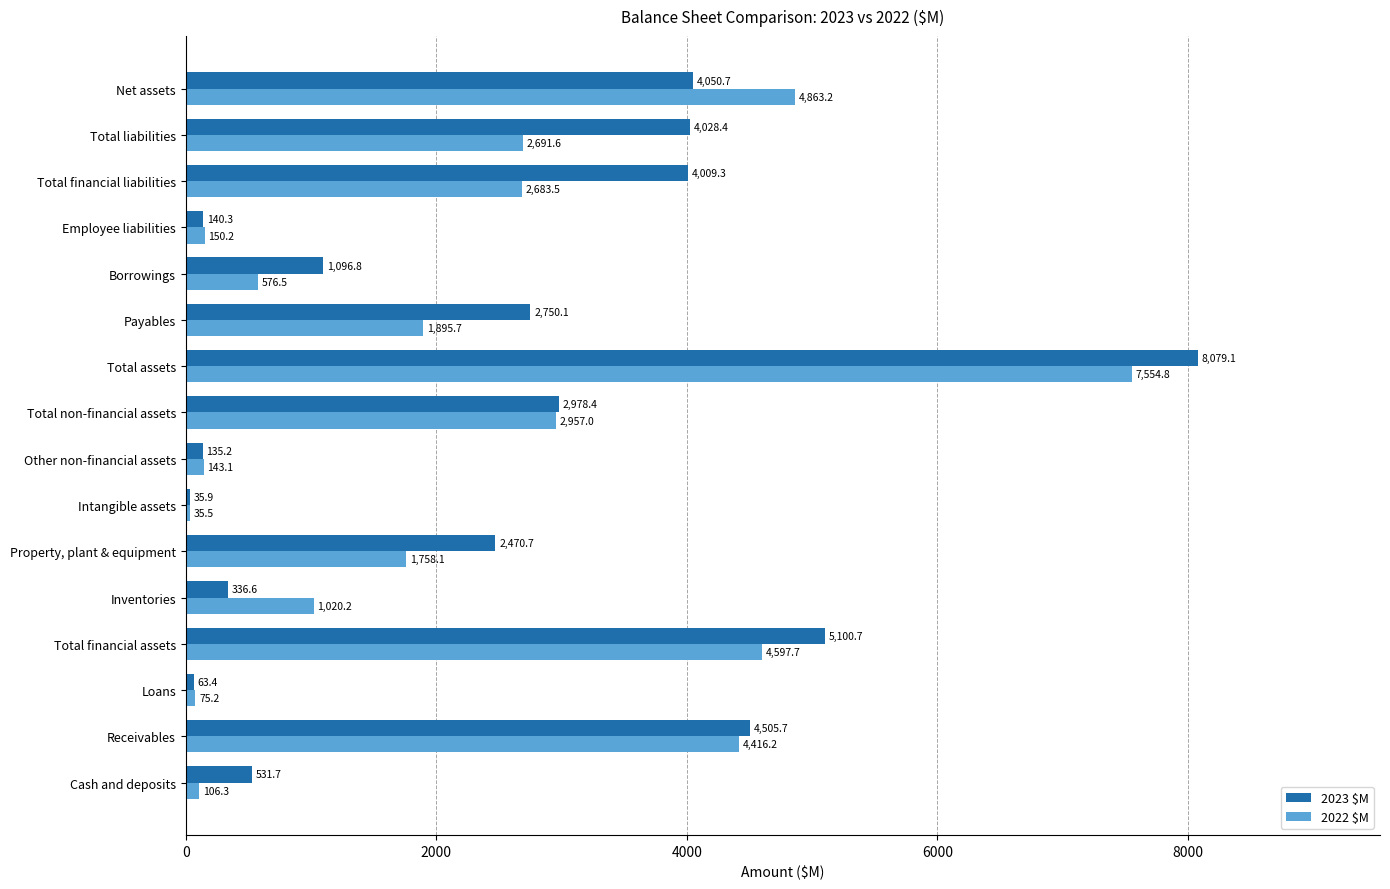

Read the 2023 $M value at Total financial assets.

5100.7